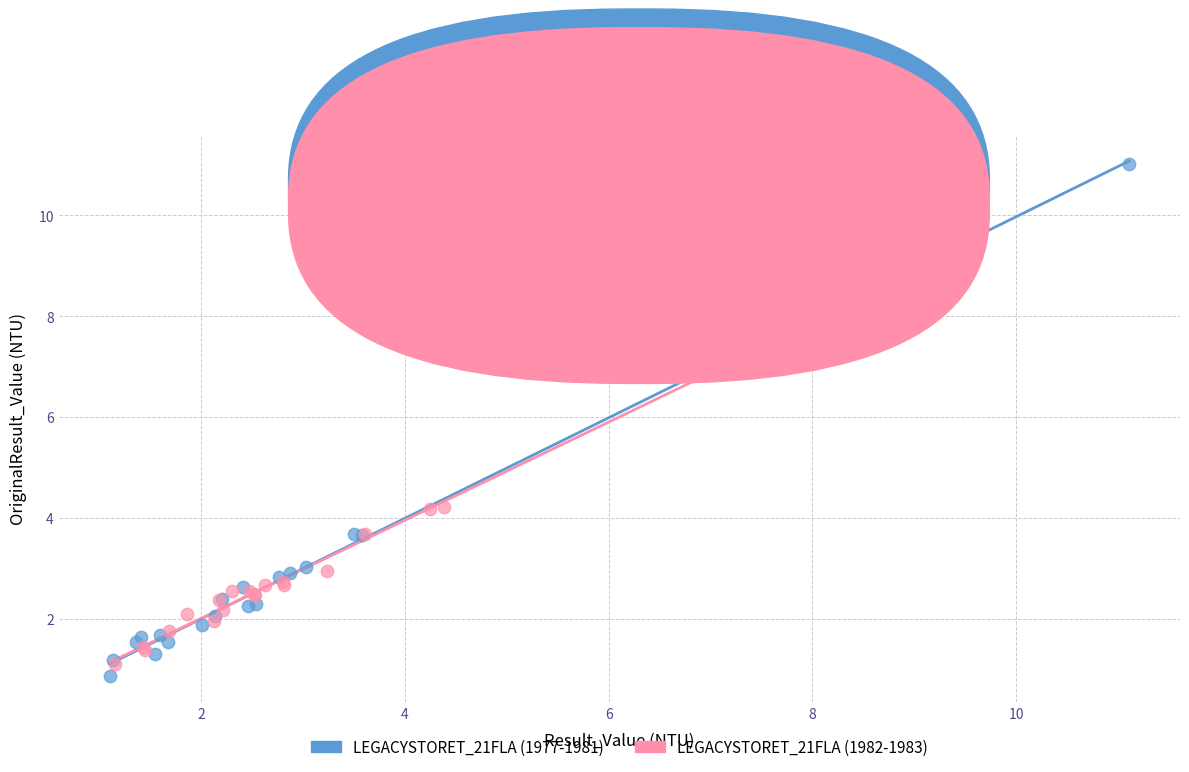

Which series contains the highest Y value?

LEGACYSTORET_21FLA (1977-1981)